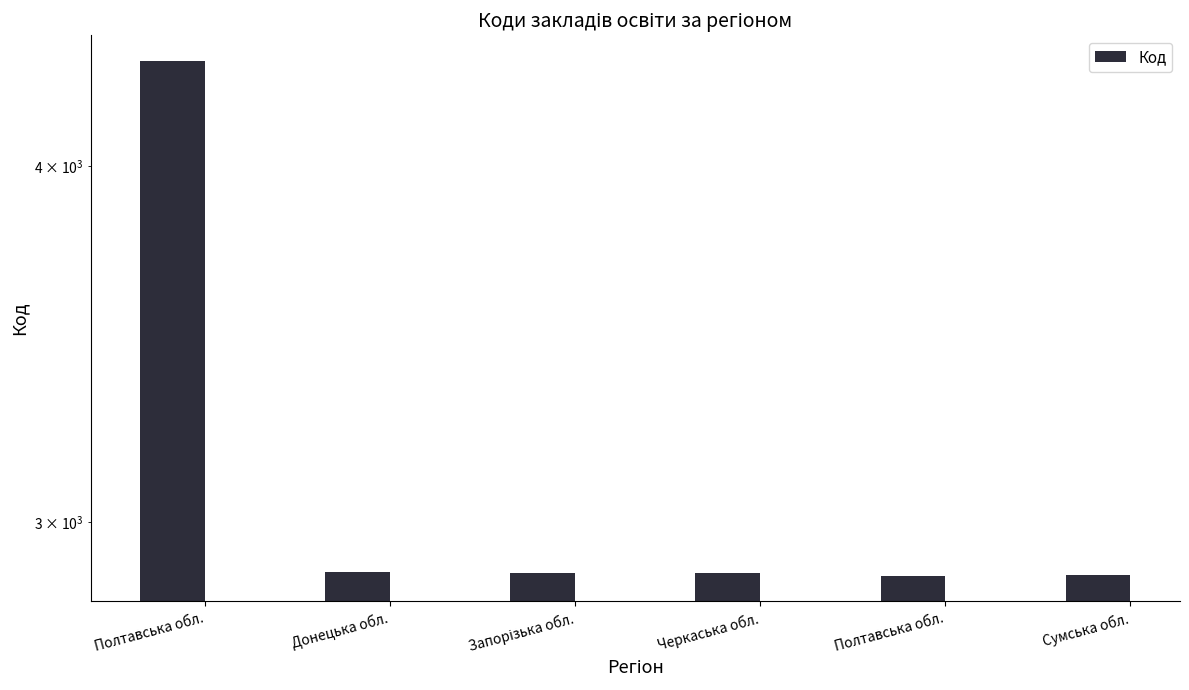

What is the label of the 6th bar from the left?

Сумська обл.